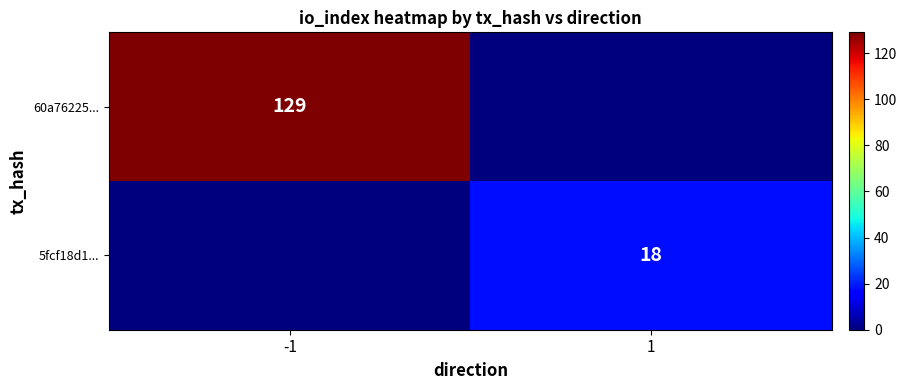

The value of 60a76225... at -1 is 173. True or false?

False